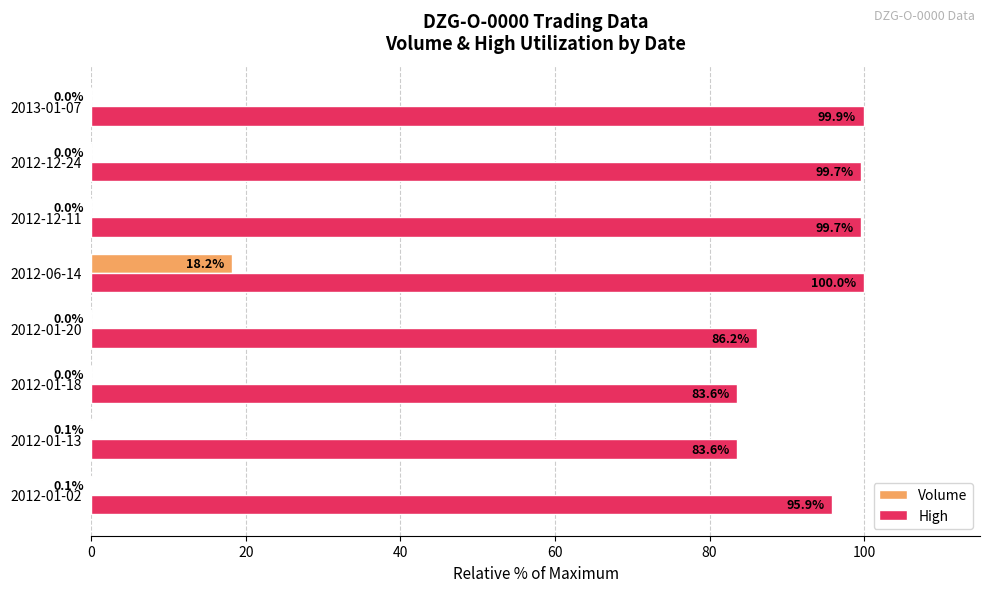

Between 2012-01-13 and 2013-01-07, which series saw the biggest shift?

High